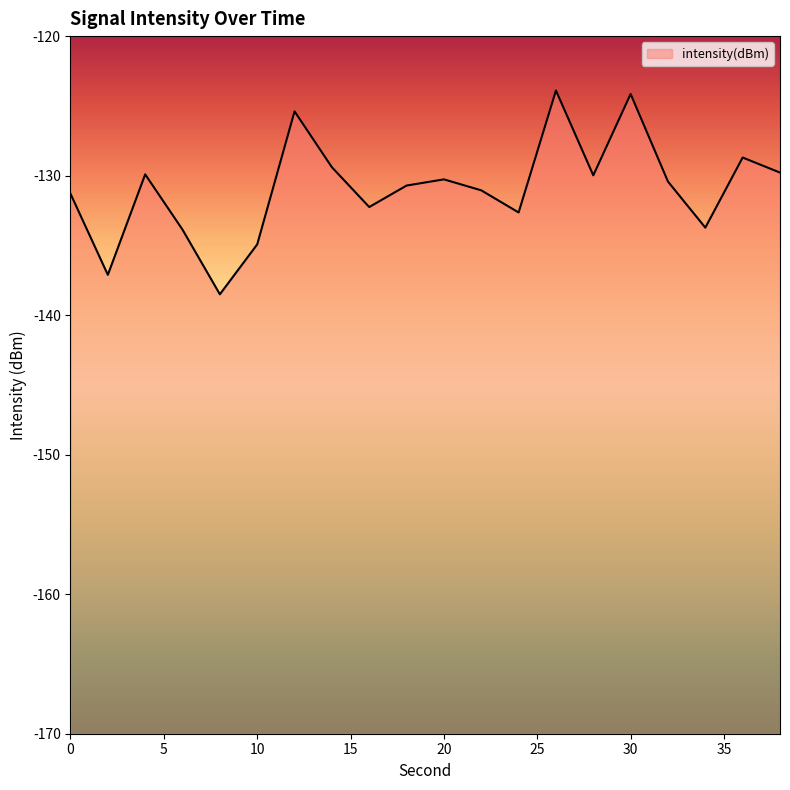

Where does the data first go above -130?

4